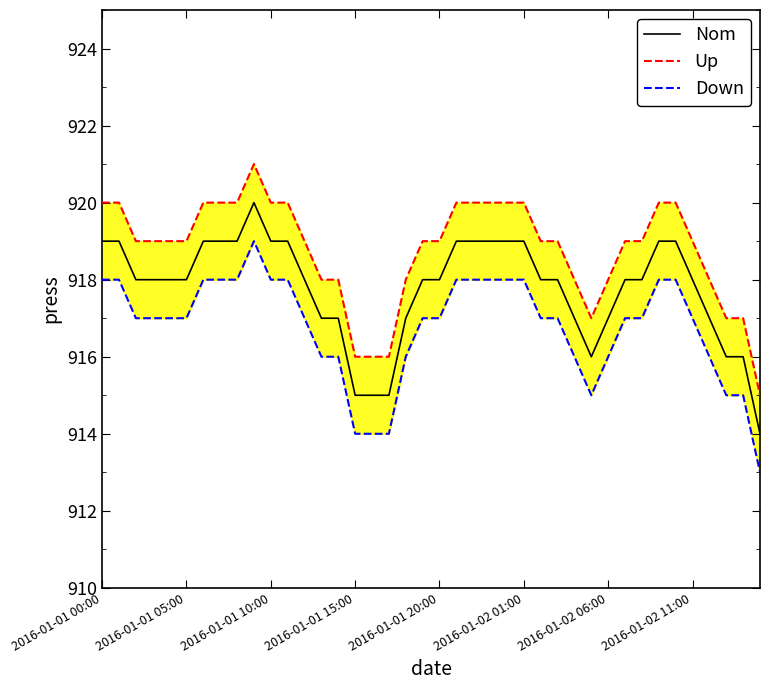

Count the Up values in the range 918 to 920.

32